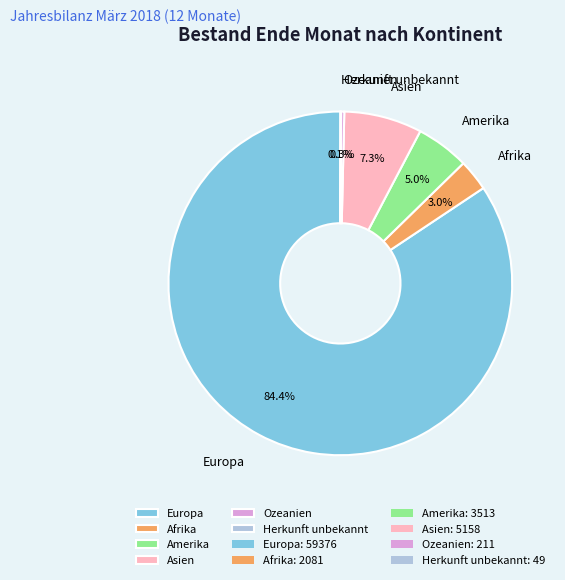

What portion of the pie excludes Asien?

92.7%